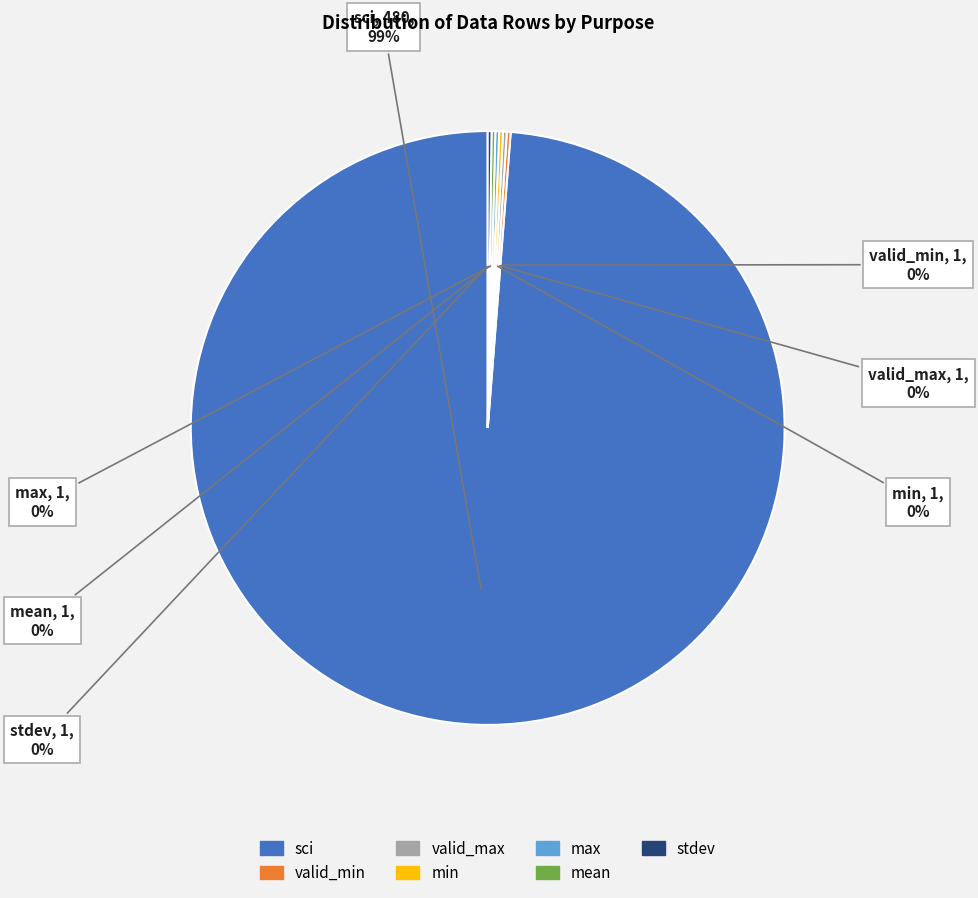

Which slice is the largest?

sci